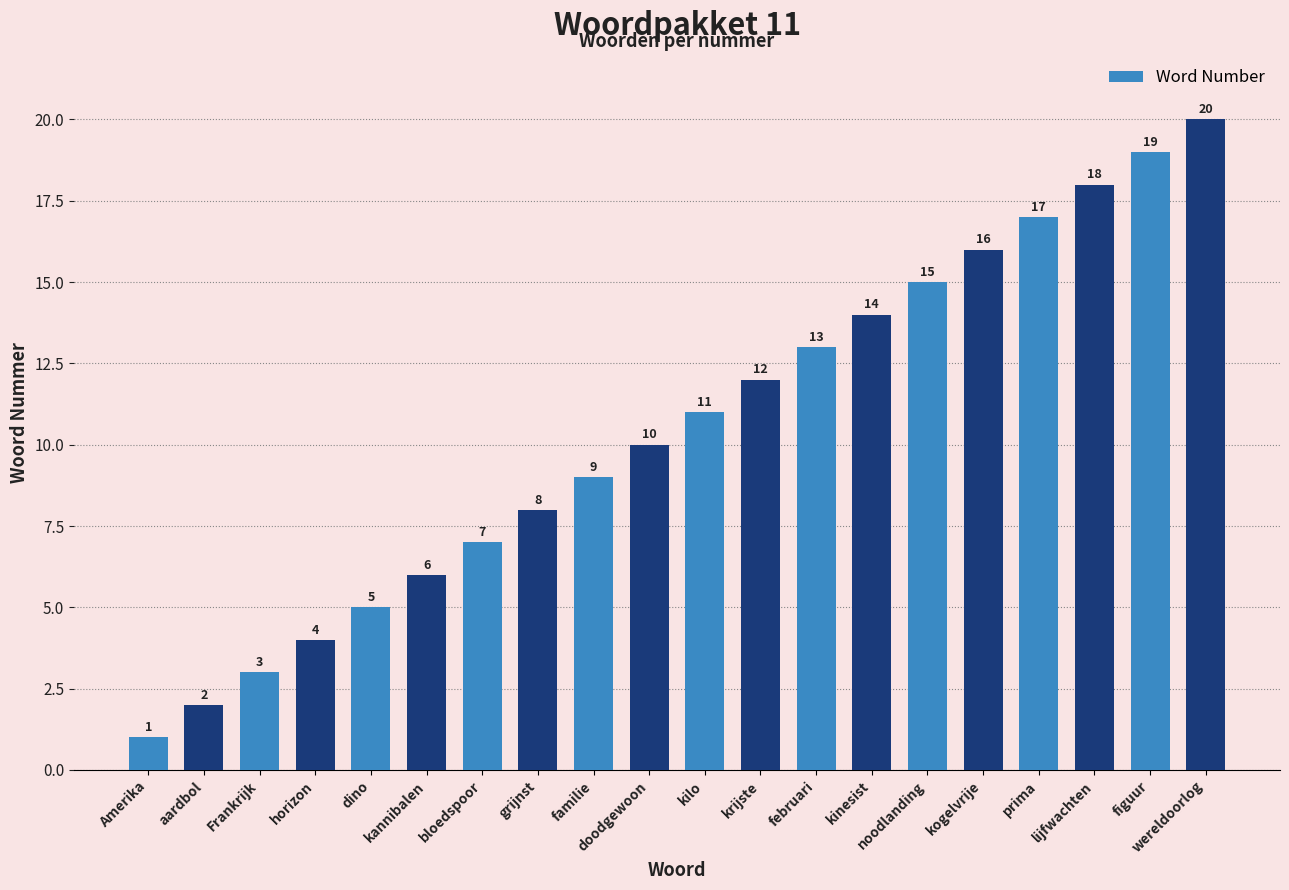

List the labels in order of value, largest first.

wereldoorlog, figuur, lijfwachten, prima, kogelvrije, noodlanding, kinesist, februari, krijste, kilo, doodgewoon, familie, grijnst, bloedspoor, kannibalen, dino, horizon, Frankrijk, aardbol, Amerika